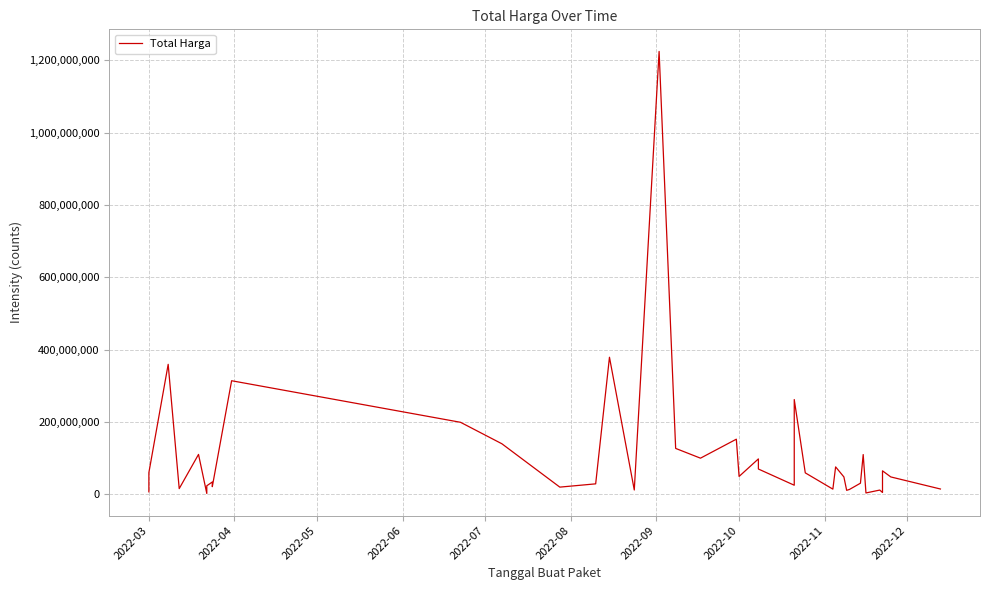

What is the maximum value shown in the chart?

1224682000